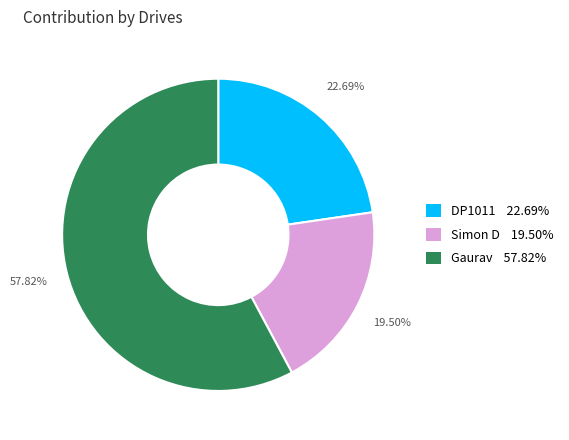

What is the smallest slice in the pie chart?

Simon D